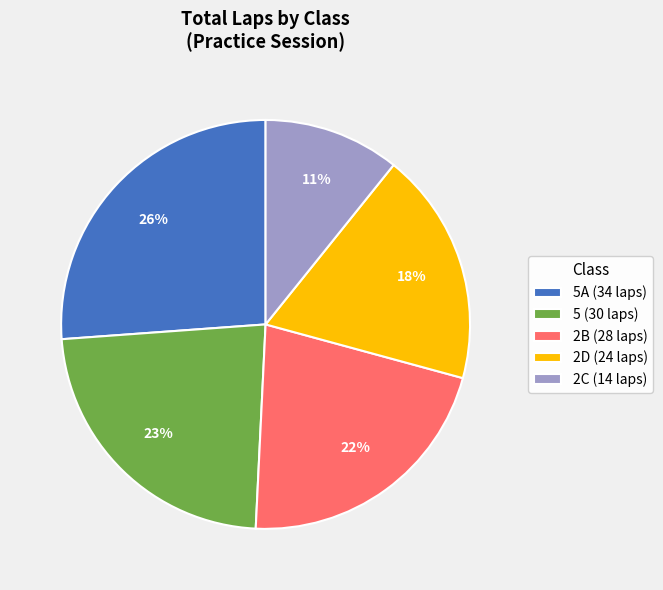

Combined, do 2B (28 laps) and 2C (14 laps) account for over 50%?

No